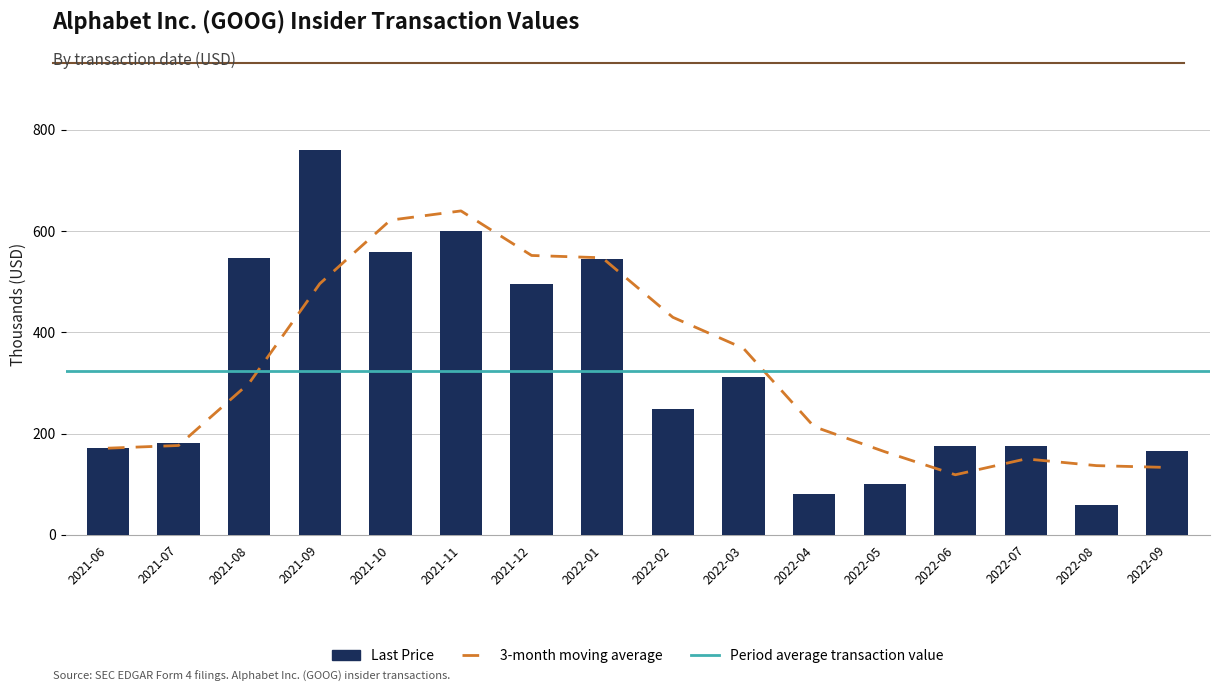

Reading left to right, transcribe all the data shown in this chart.

171.5	182.1	546.2	760.5	559.1	600.9	496.5	545.4	248.2	312.6	81.2	99.9	175.8	175.3	60.0	165.0